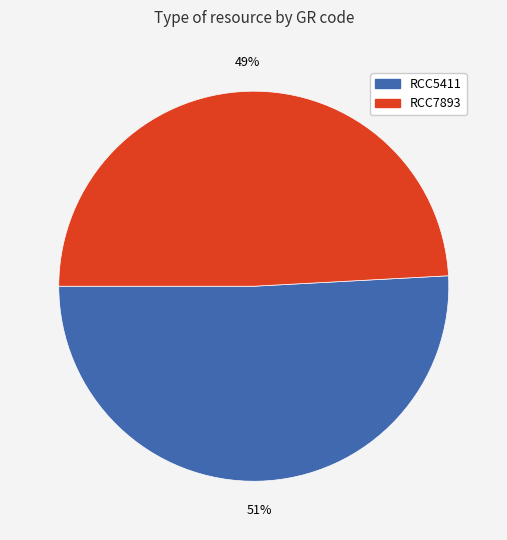

Is RCC5411 the majority of the pie?

Yes